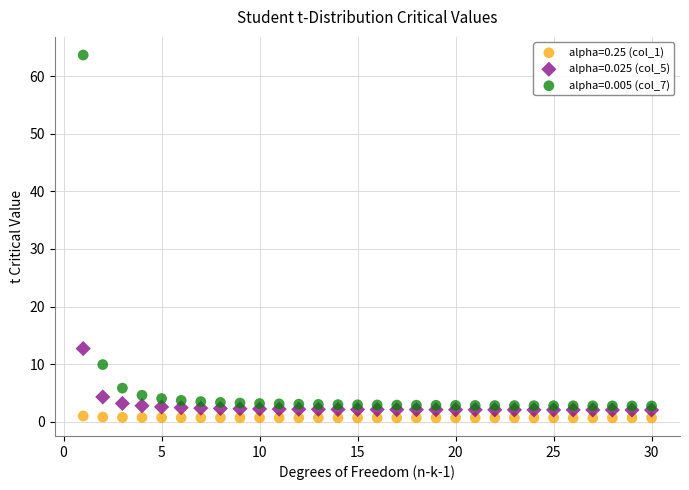

Which series reaches the minimum Y coordinate?

alpha=0.25 (col_1)